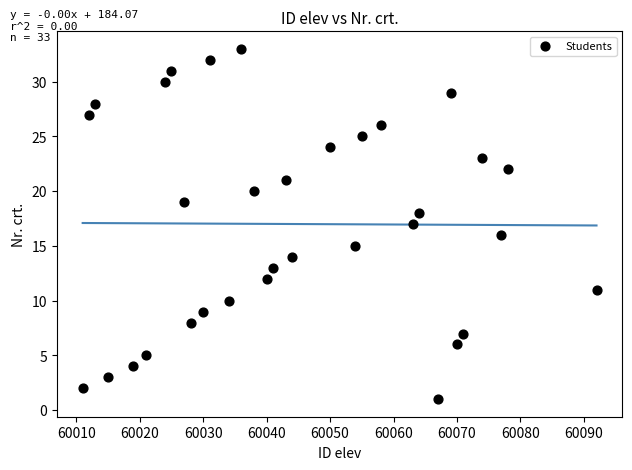

What is the range of Y values (max minus min)?

32